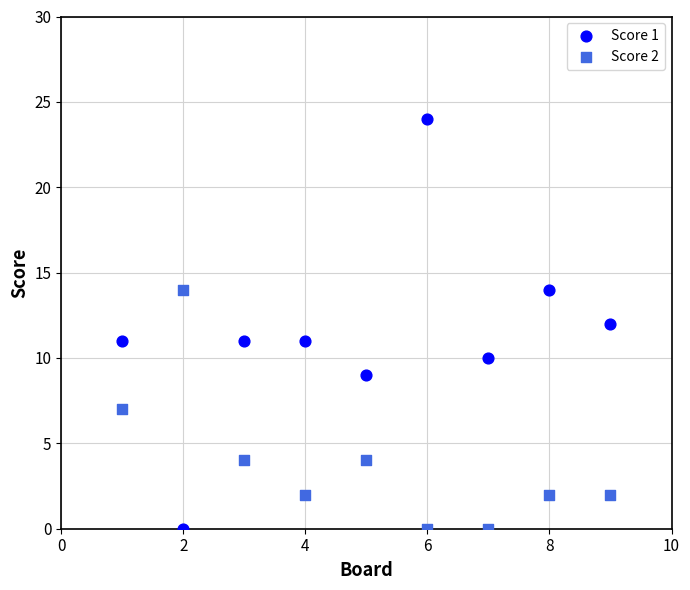

Across all data points, what is the range of Y values (max minus min)?

24